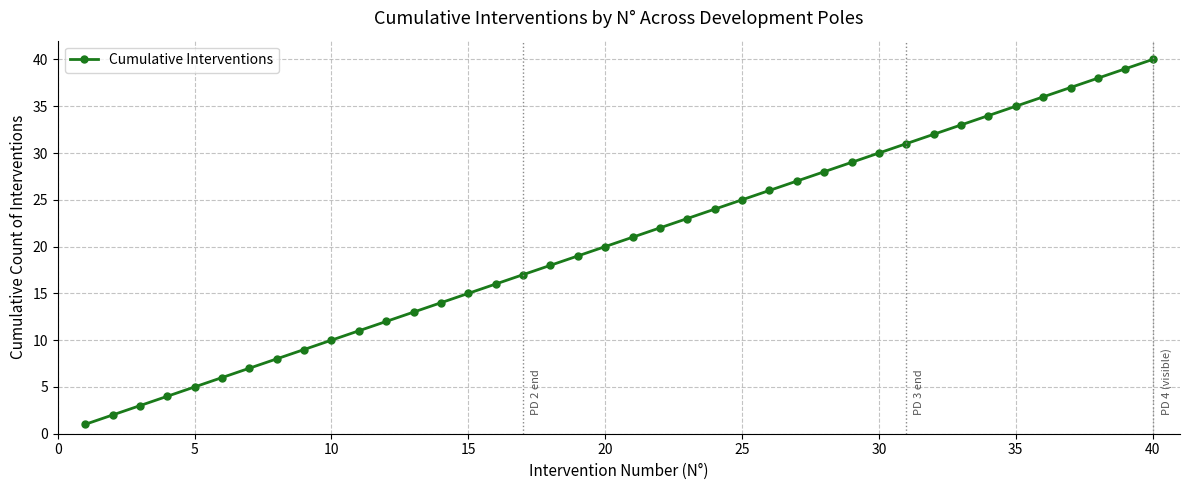

True or false: the data has more than 2 interior local peaks.

False